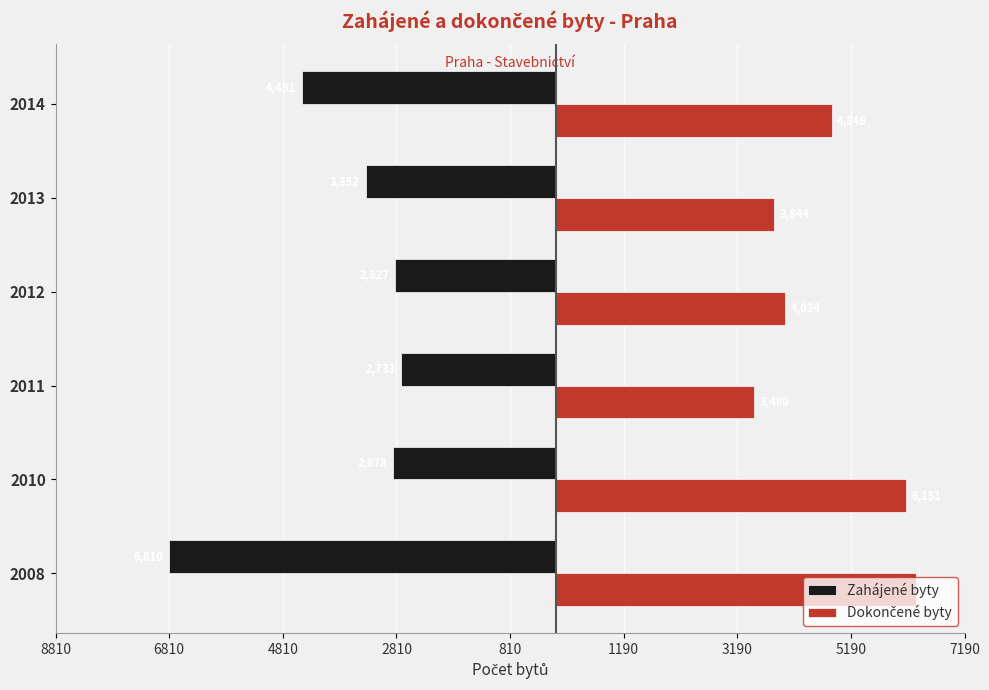

What is the average value of the Zahájené byty series?

-3847